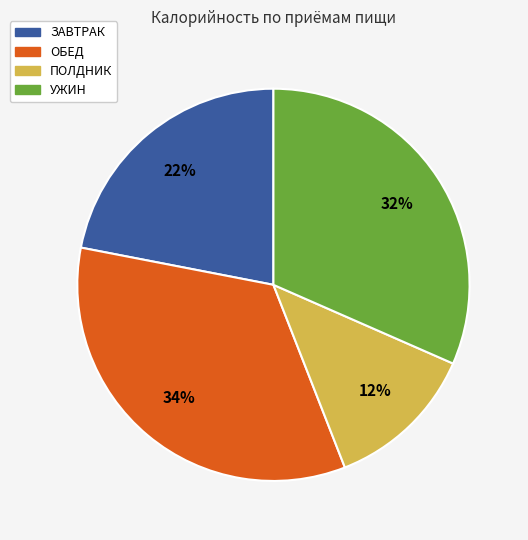

Does any single category account for the majority?

No